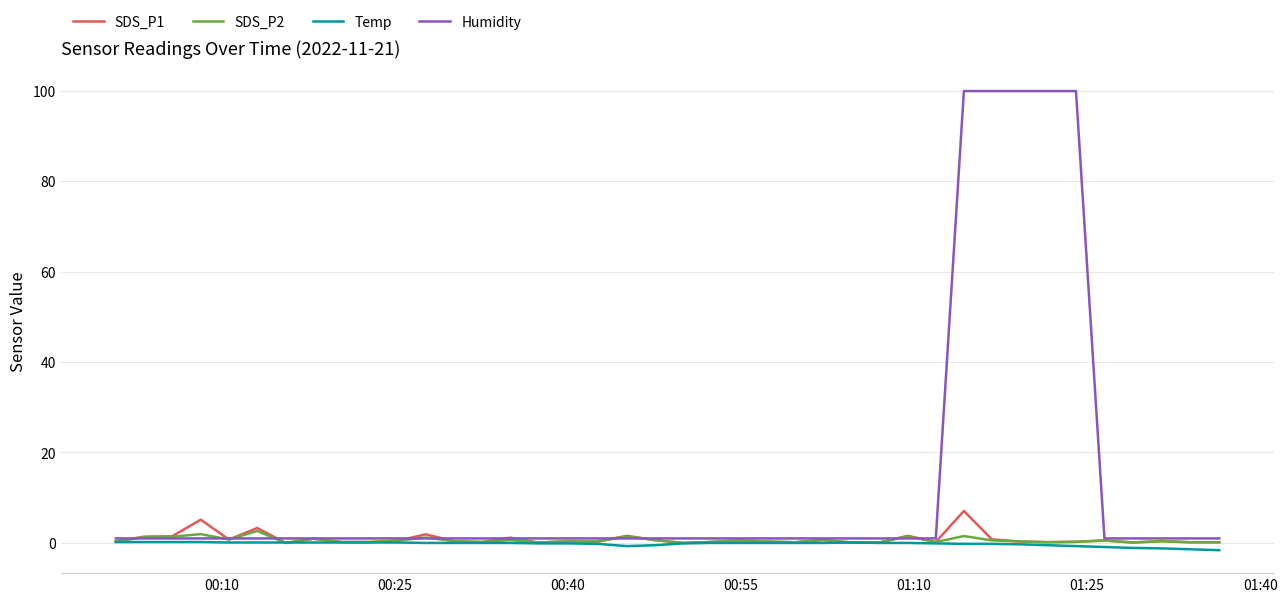

Which series has the largest range (max minus min)?

Humidity